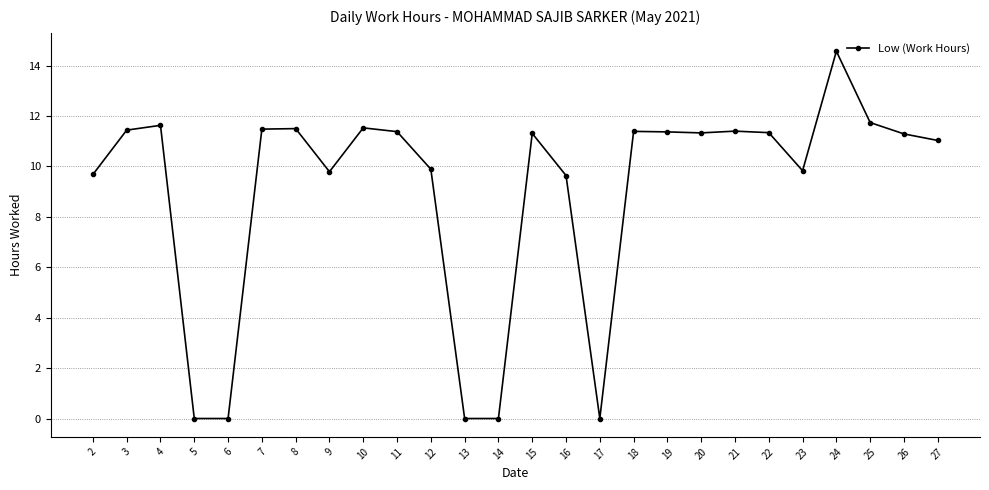

Which label corresponds to the largest value in the chart?

24